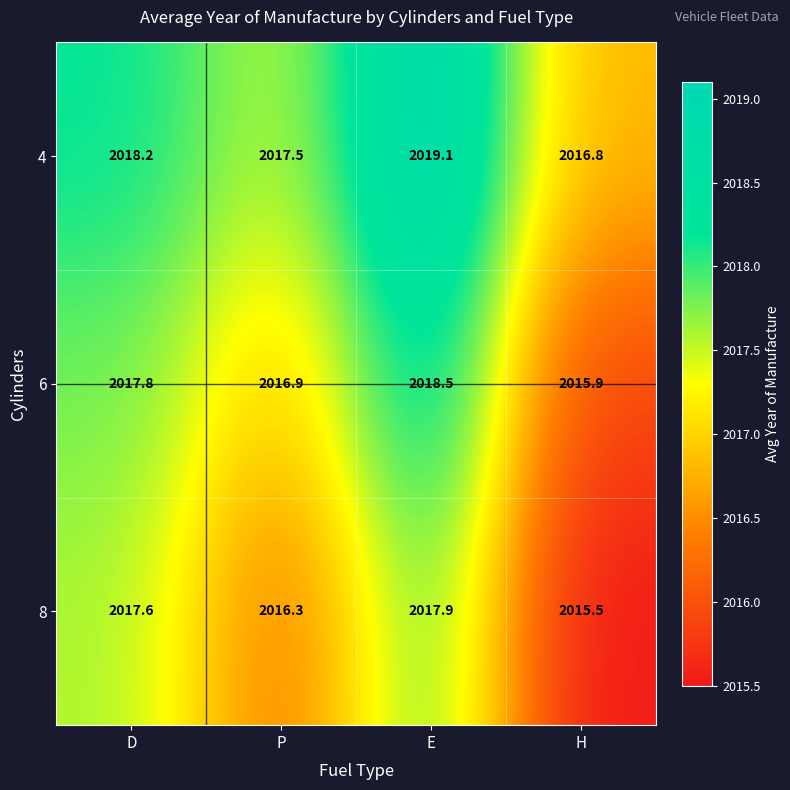

Which series has the widest spread of values?

6